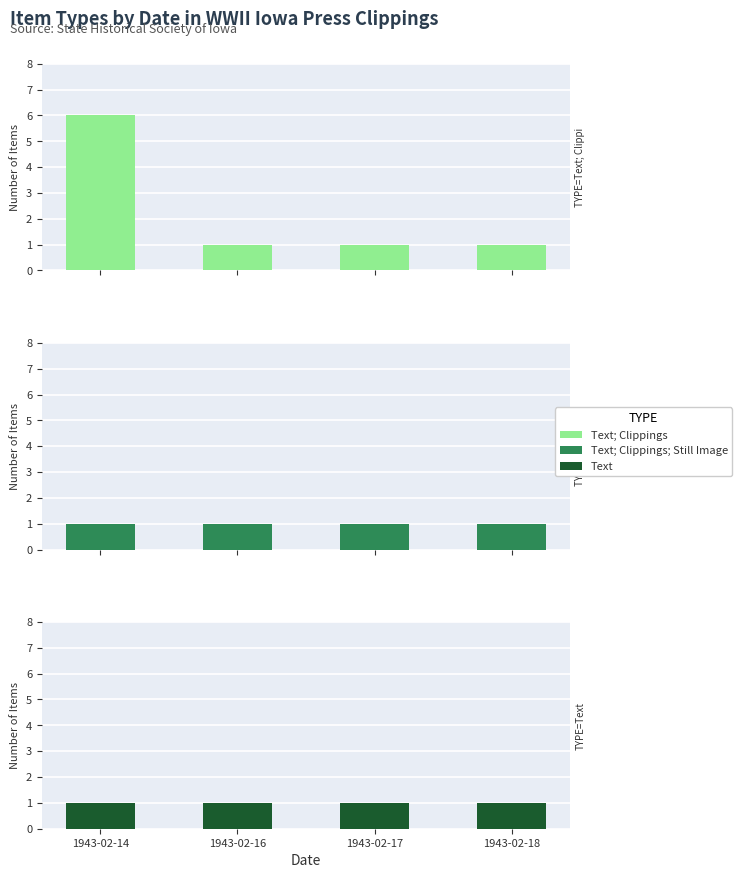

Which series changed the most between 1943-02-17 and 1943-02-18?

Text; Clippings